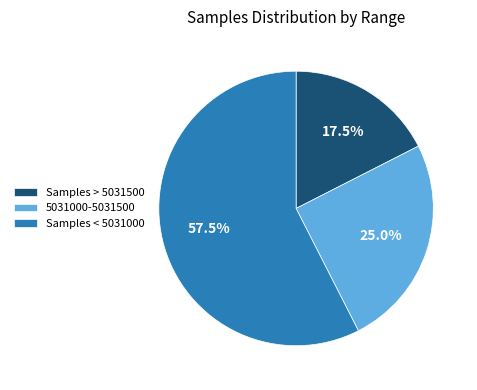

What percentage do 5031000-5031500 and Samples > 5031500 together represent?

42.5%